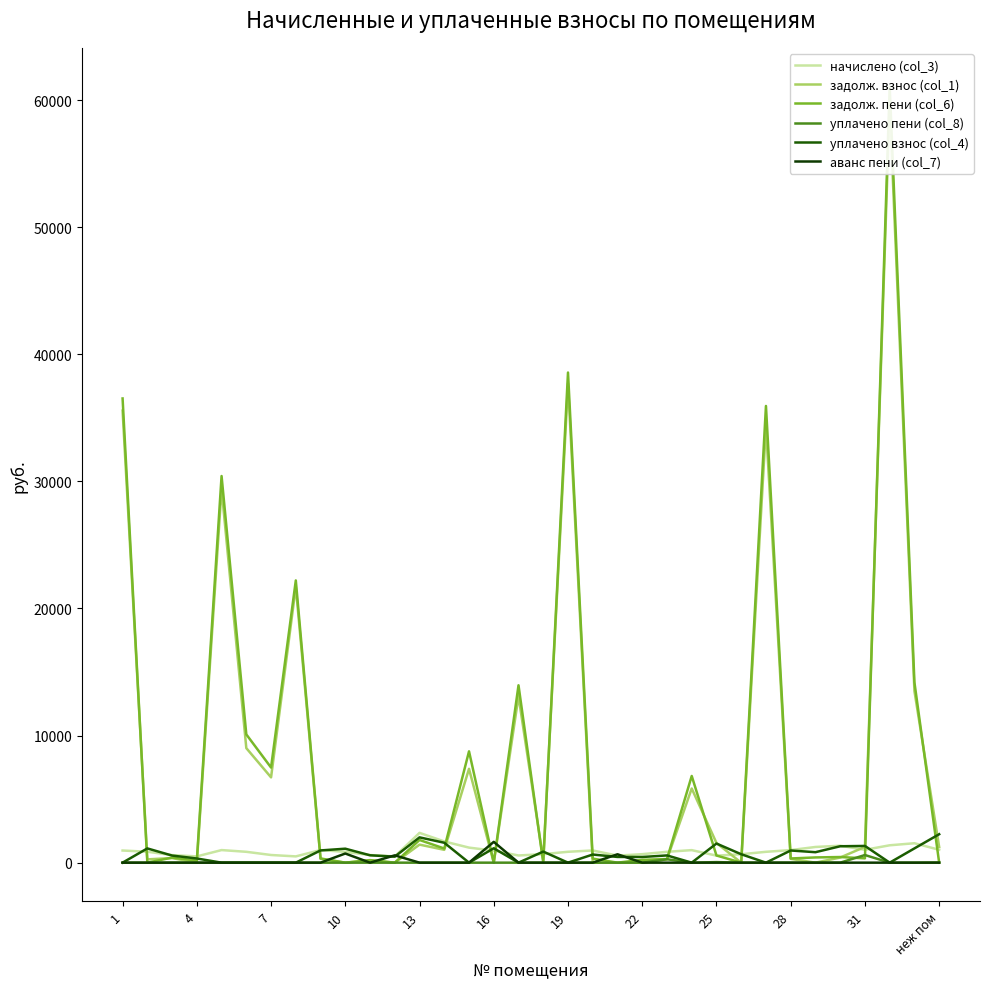

At 31, list the series in order from largest to smallest.

начислено (col_3), уплачено взнос (col_4), задолж. пени (col_6), задолж. взнос (col_1), уплачено пени (col_8), аванс пени (col_7)